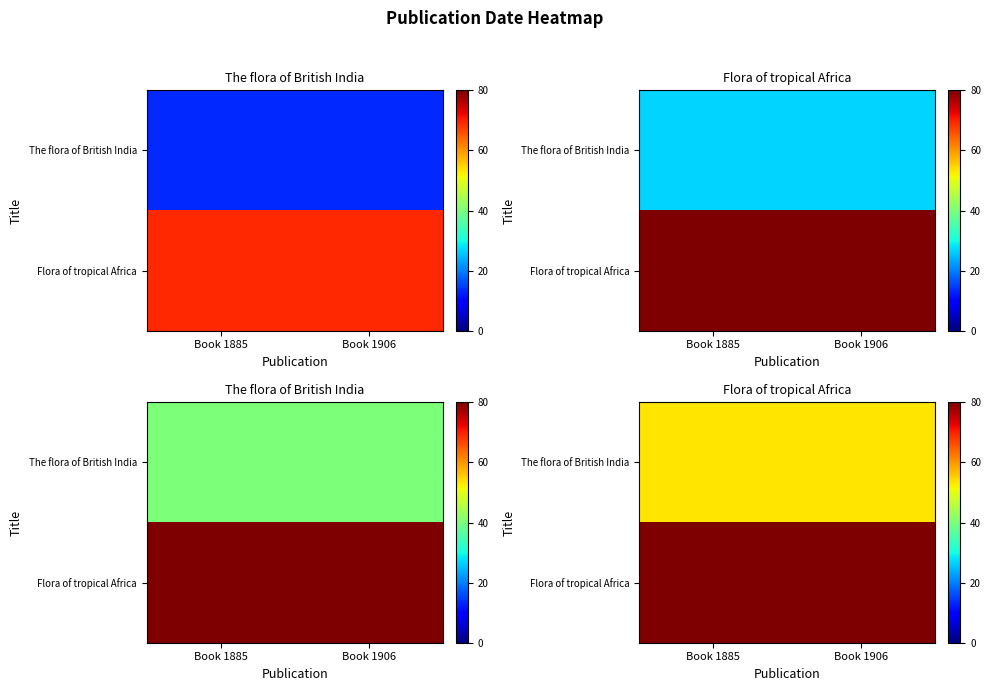

Which series has the widest spread of values?

The flora of British India